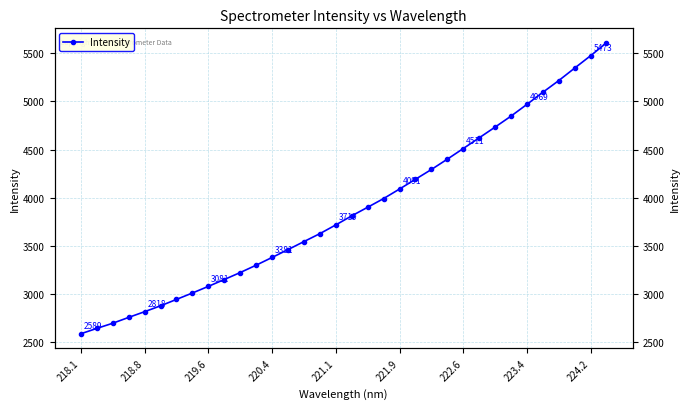

Where is the data nearest to the value 4097?

221.9